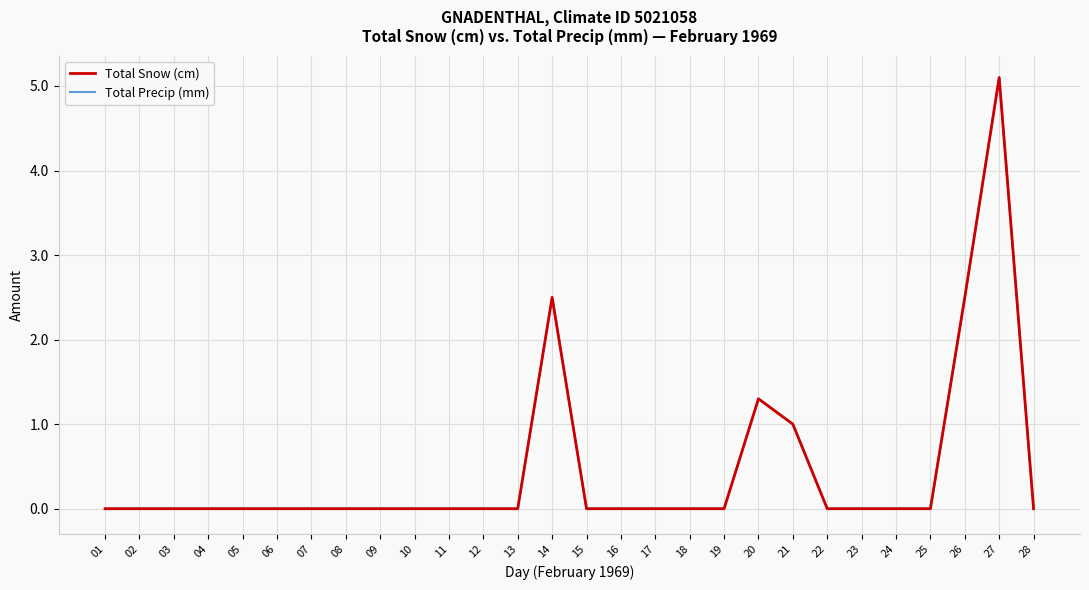

True or false: Total Snow (cm) has a value of -2.2 at 16.

False